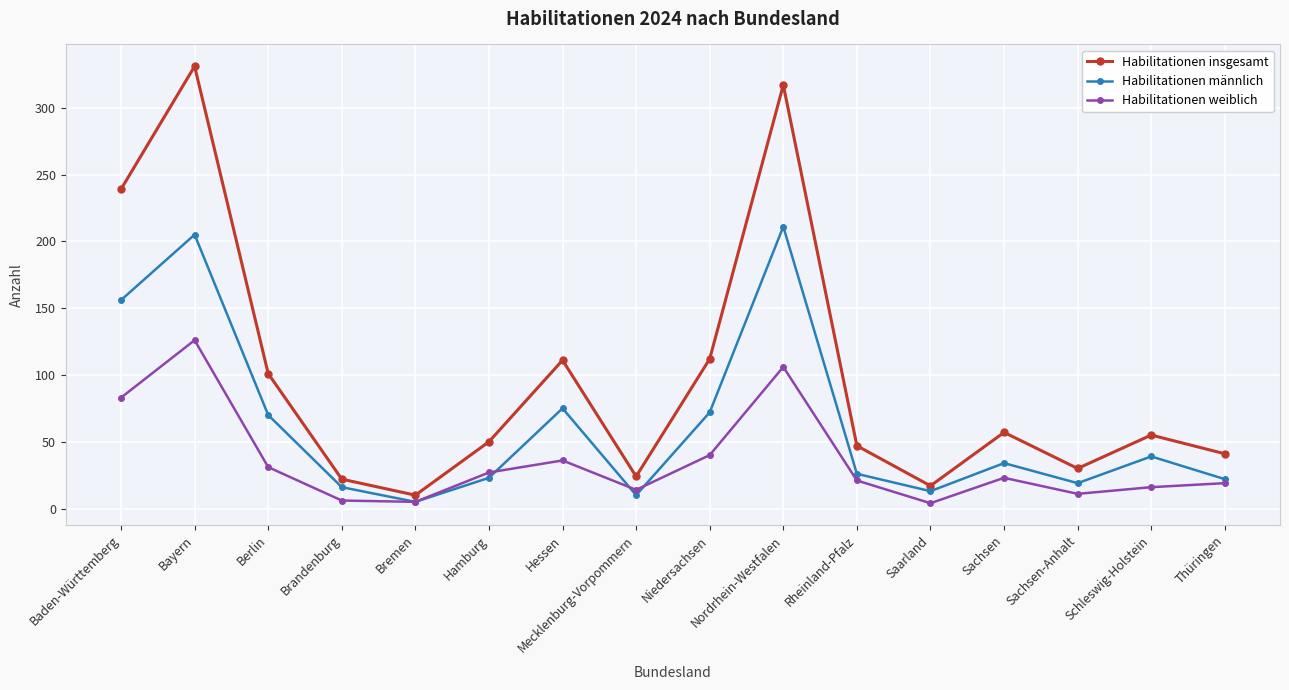

What is the greatest value displayed?

331